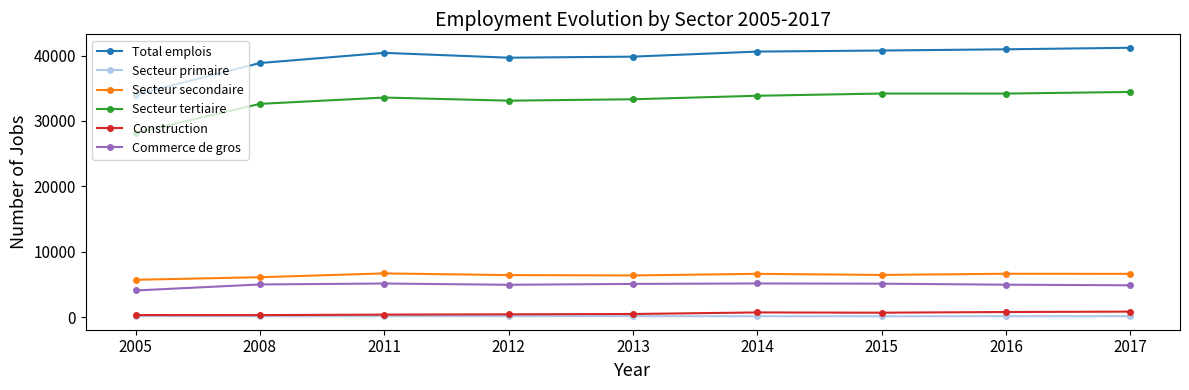

Which series has the widest spread of values?

Total emplois